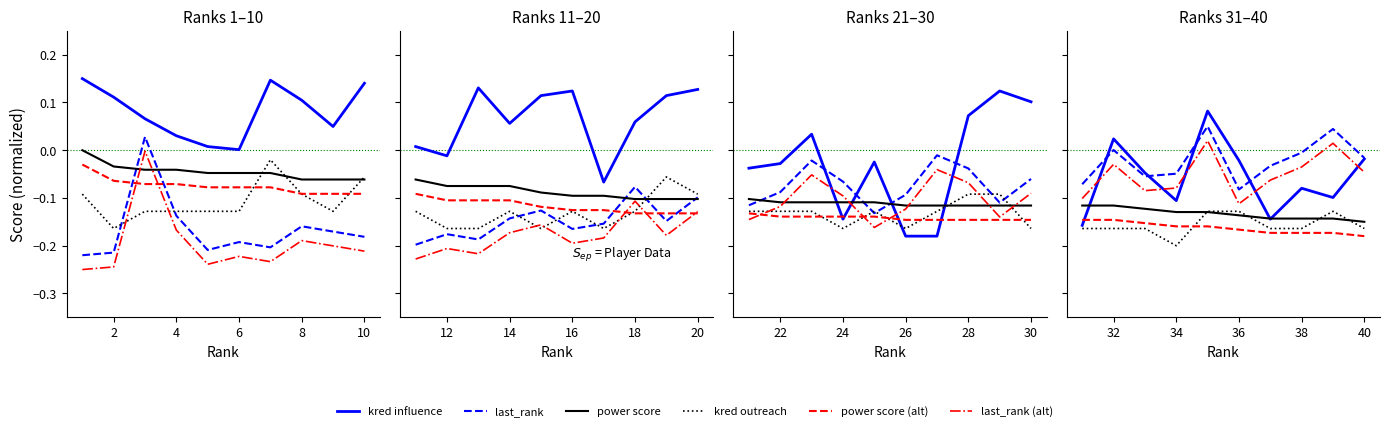

How many categories are shown in the chart?

10